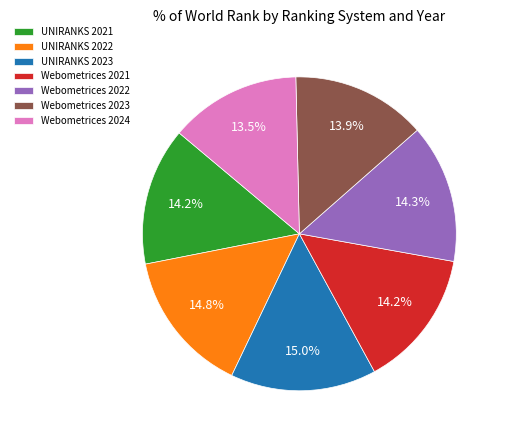

To the nearest percent, what is the difference between the largest and smallest slice percentages?

2%